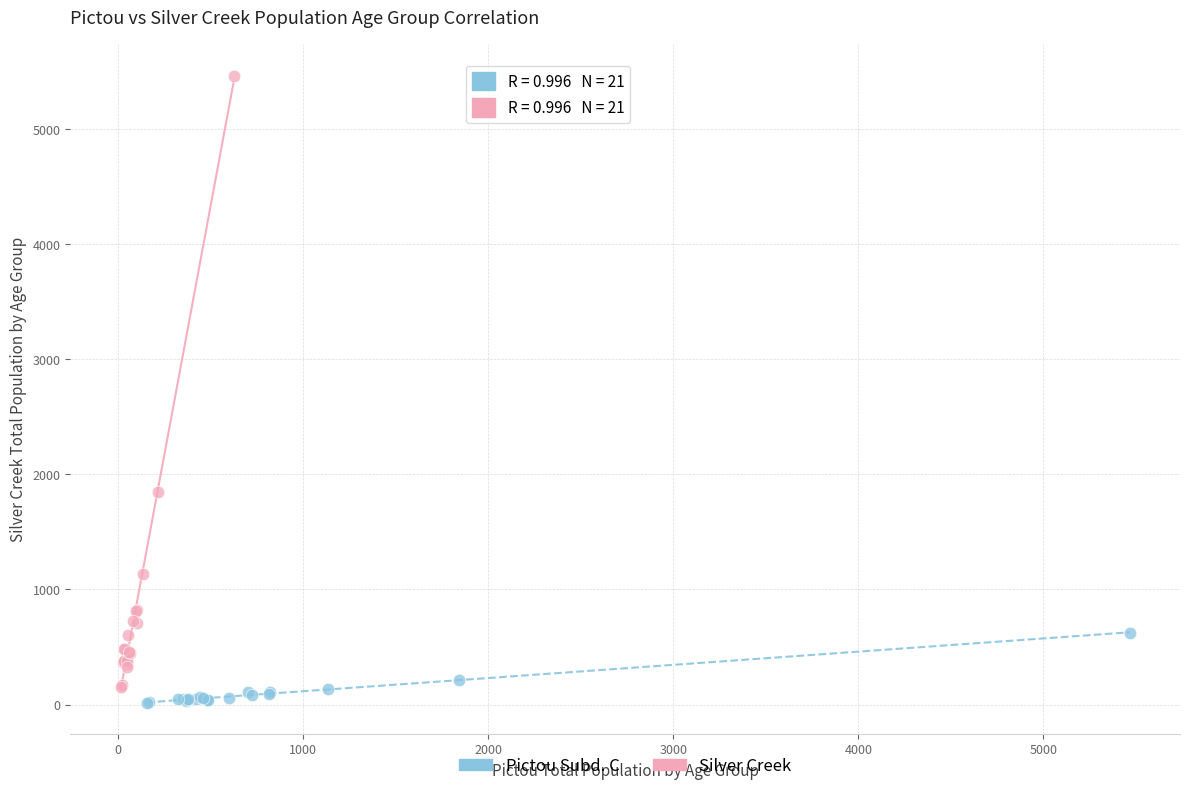

Which series contains the highest Y value?

Silver Creek